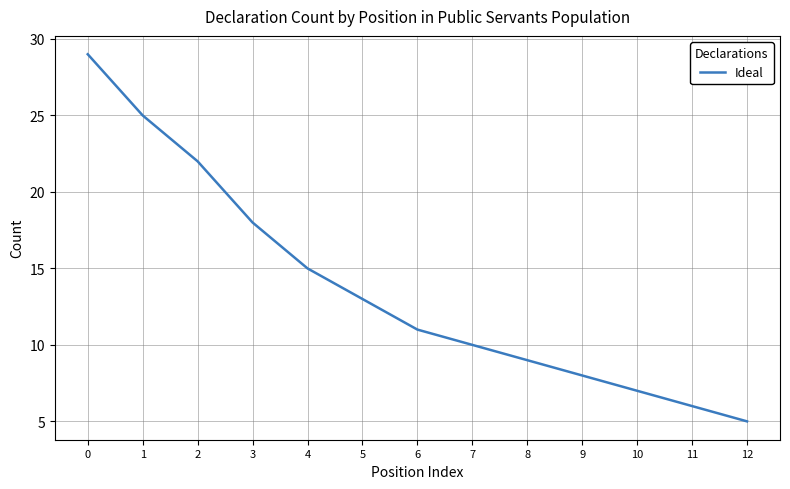

What is the sum of the values at 3 and 7?

28